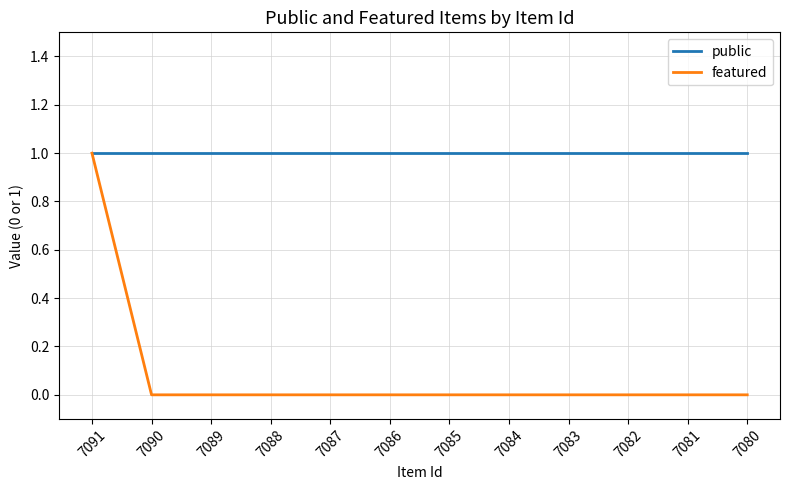

List the series in order of their overall mean, lowest first.

featured, public